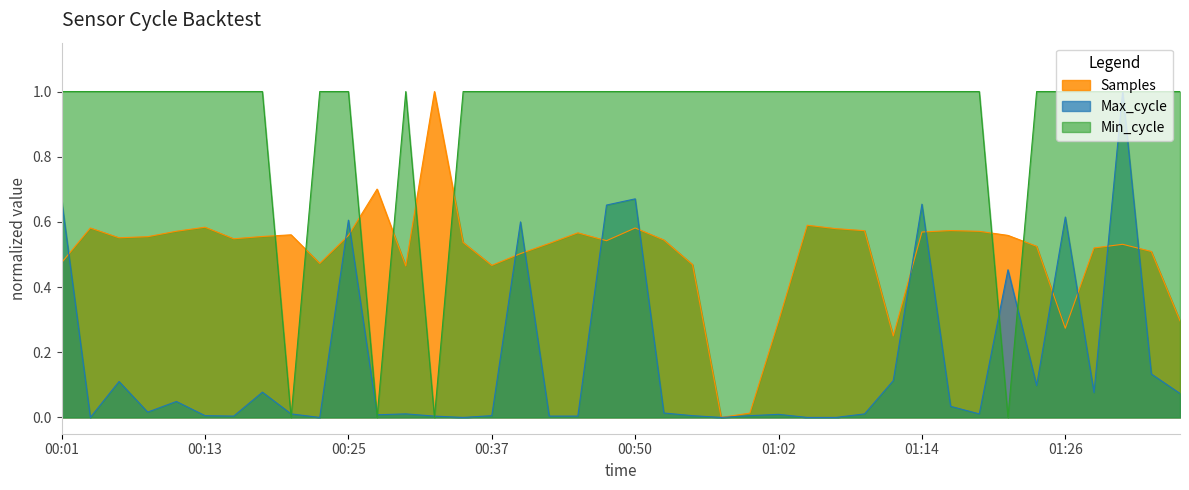

Is the value of Samples at 00:55 greater than the value of Max_cycle at 00:42?

Yes